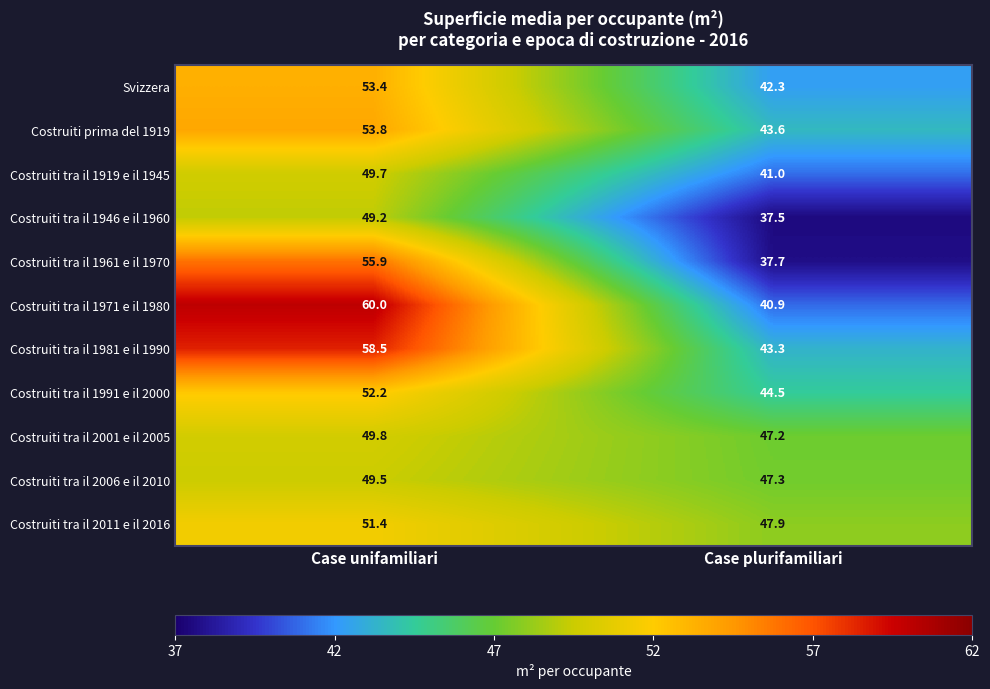

How many data points in Costruiti tra il 2001 e il 2005 are above 49?

1